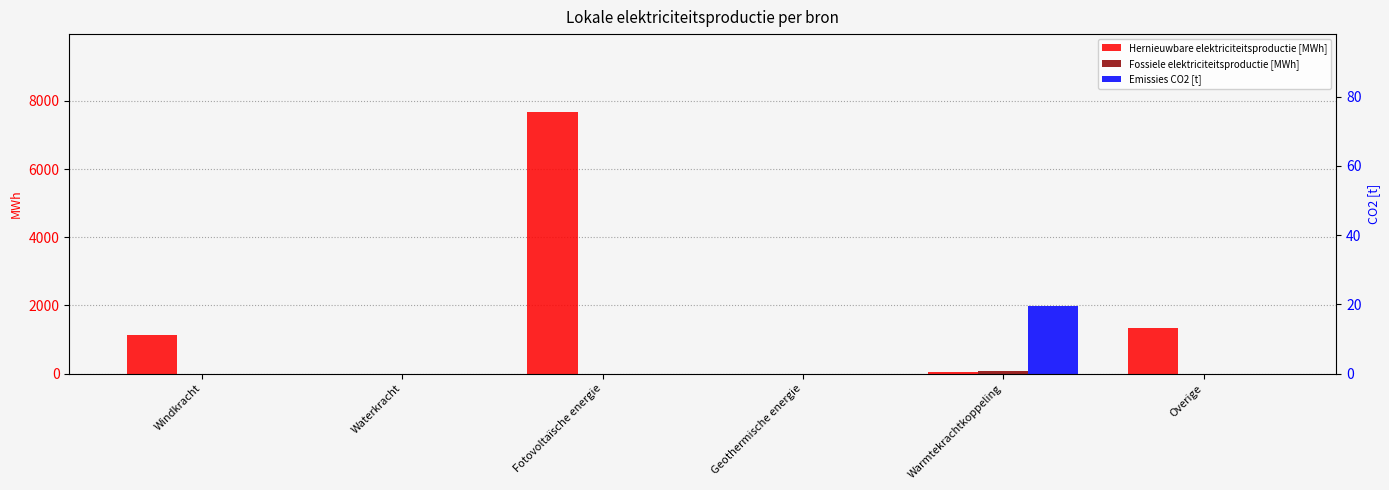

Which series has the widest spread of values?

Hernieuwbare elektriciteitsproductie [MWh]